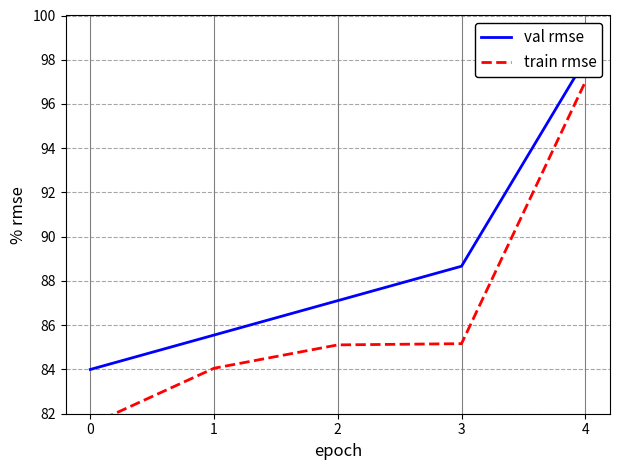

True or false: train rmse has more than 0 interior local peaks.

False